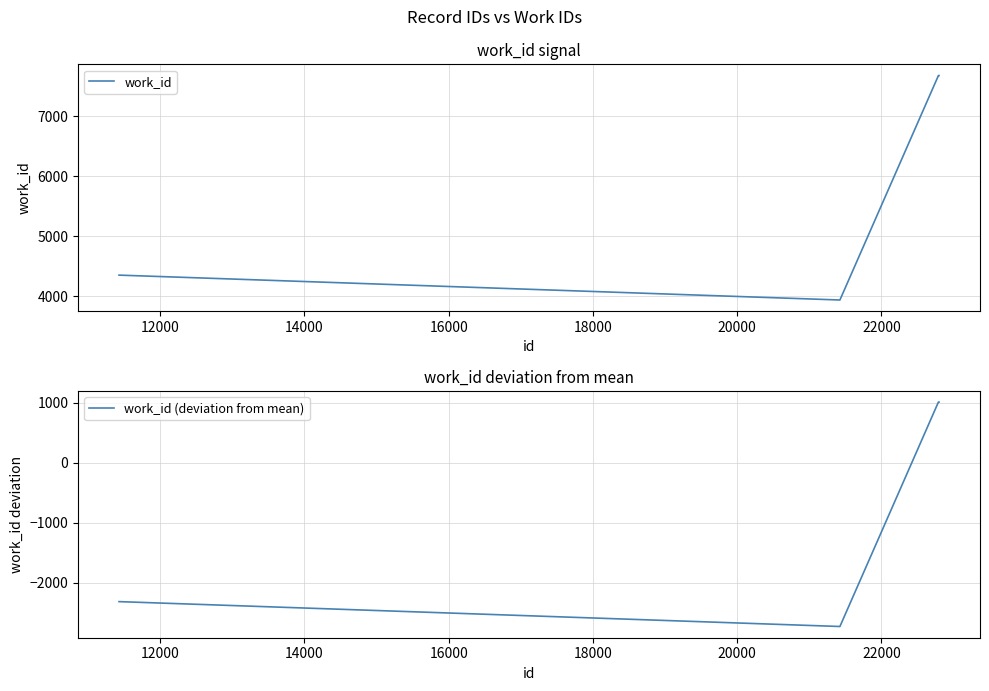

What is the lowest value of the work_id (deviation from mean) series?

-2733.6